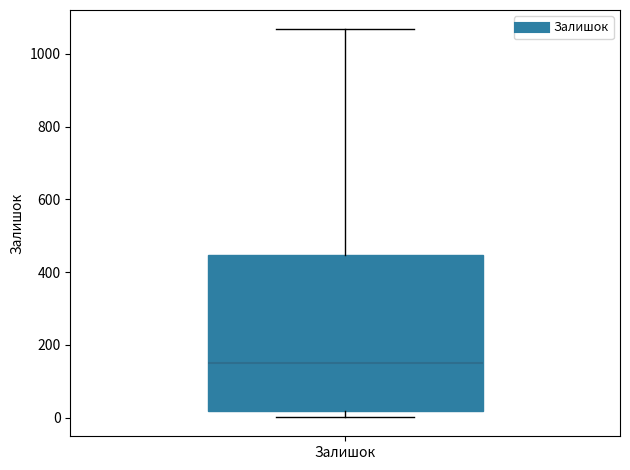

Transcribe this box plot: give where the median line is, the range the box spans, and where the two whiskers end, as read against the y-axis. The values are not printed on the chart, so give them approximately, as read against the axis.

median 140, box 20 to 440, whiskers 0 to 1060